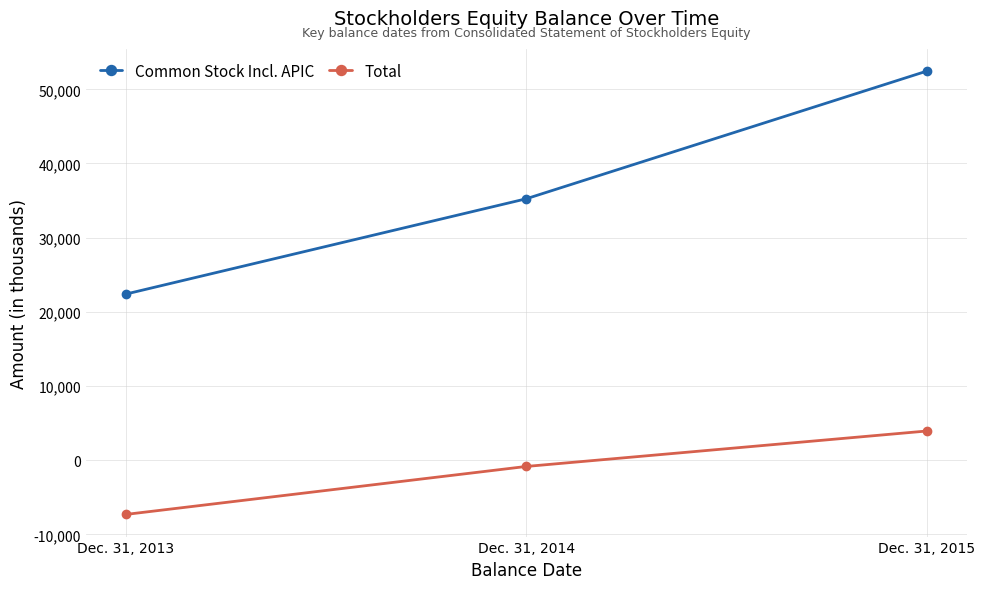

How many data points in Total are less than -841?

1